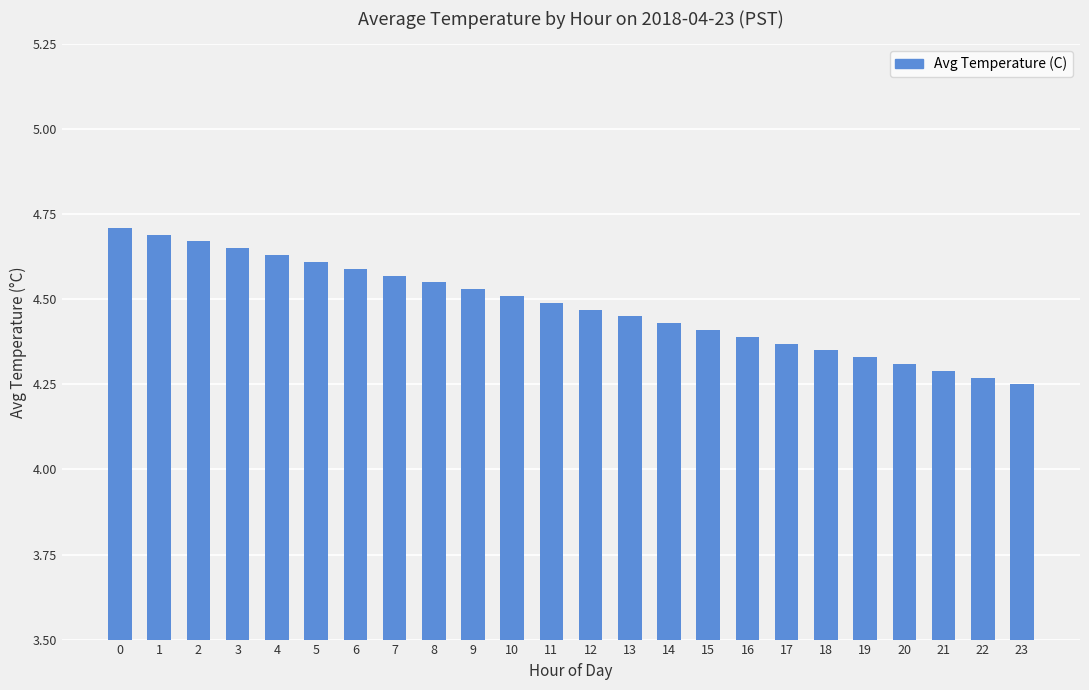

What is the sum of all values?

107.5